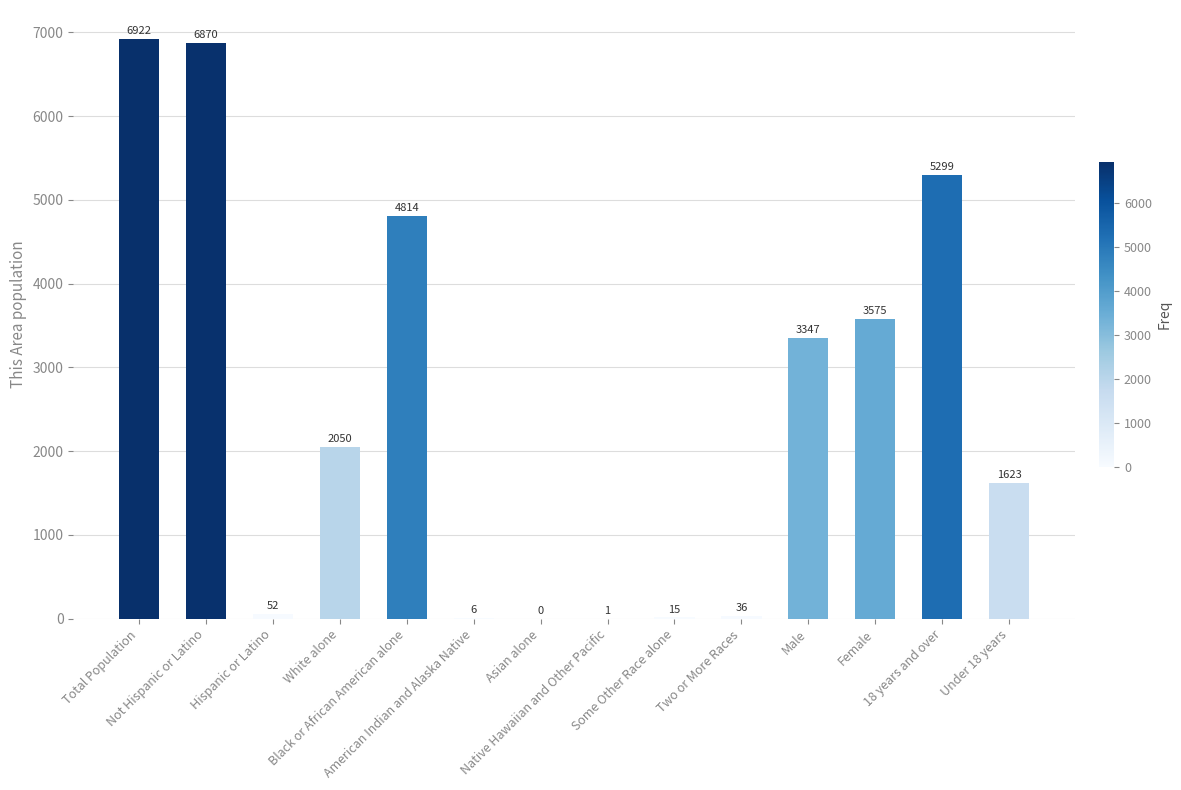

Reading left to right, transcribe all the data shown in this chart.

Total Population=6922	Not Hispanic or Latino=6870	Hispanic or Latino=52	White alone=2050	Black or African American alone=4814	American Indian and Alaska Native=6	Asian alone=0	Native Hawaiian and Other Pacific=1	Some Other Race alone=15	Two or More Races=36	Male=3347	Female=3575	18 years and over=5299	Under 18 years=1623